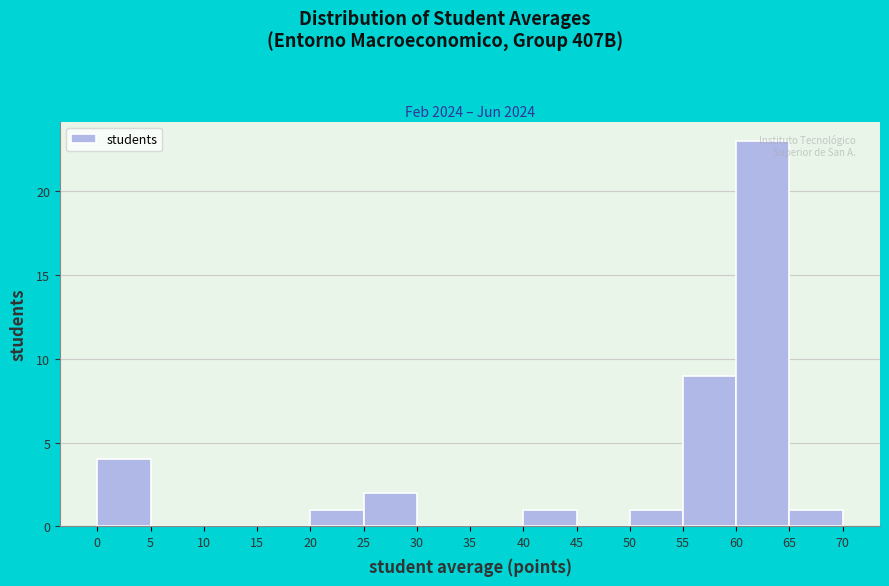

Reading left to right, list every bar in this chart as the range it spans on the x-axis followed by its height. The values are not printed on the chart, so give them approximately, as read against the axis.

0 to 5: 4
5 to 10: 0
10 to 15: 0
15 to 20: 0
20 to 25: 1
25 to 30: 2
30 to 35: 0
35 to 40: 0
40 to 45: 1
45 to 50: 0
50 to 55: 1
55 to 60: 9
60 to 65: 23
65 to 70: 1